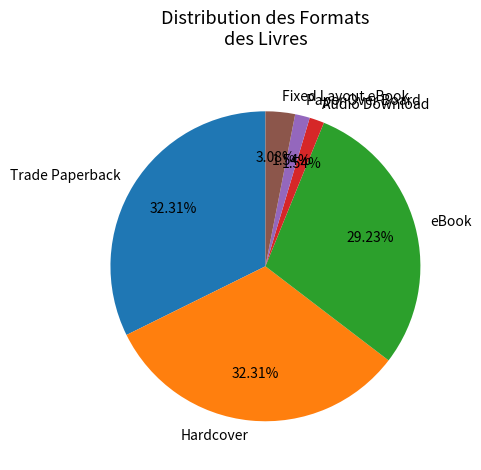

Is there a majority slice in this chart?

No